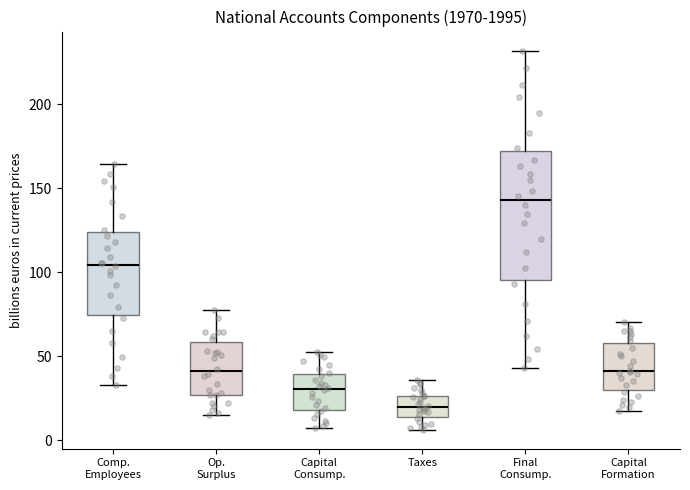

Where does the lower whisker of the box for Capital Formation end on the y-axis? The values are not printed on the chart, so give them approximately, as read against the axis.

20